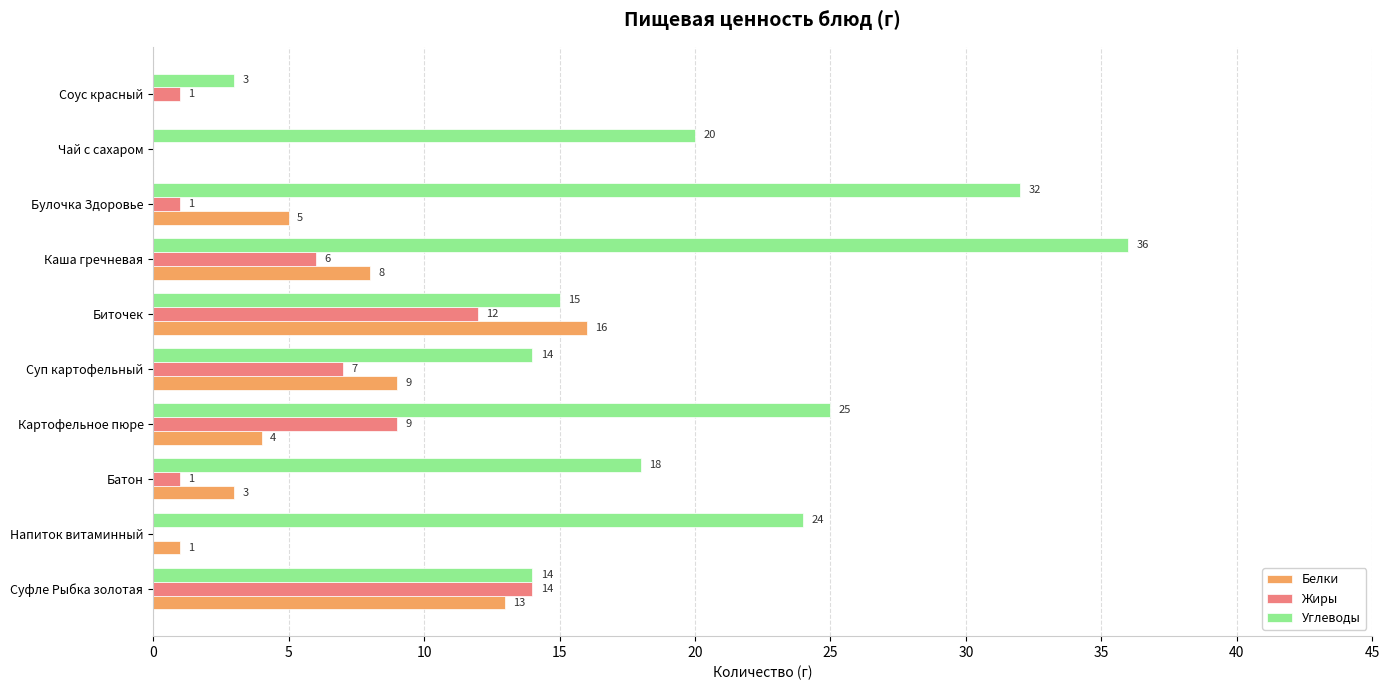

Between Суфле Рыбка золотая and Суп картофельный, which series saw the biggest shift?

Жиры